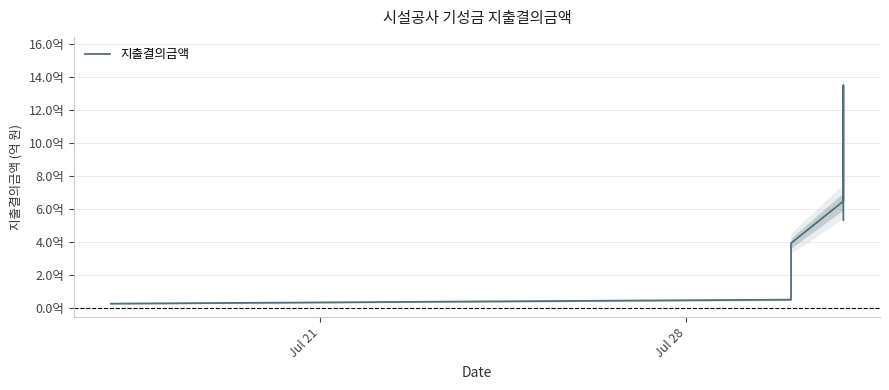

Reading left to right, list all the values displayed in this chart.

28117010	28117010	52284500	394059300	647800000	1348776000	665320000	533400000